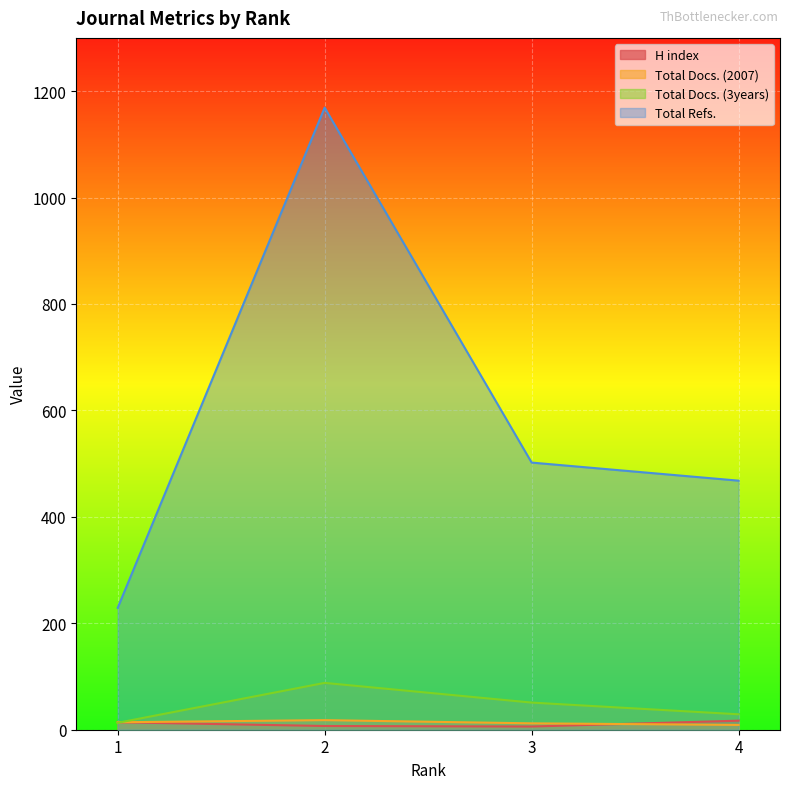

Which label corresponds to the smallest value in the chart?

3